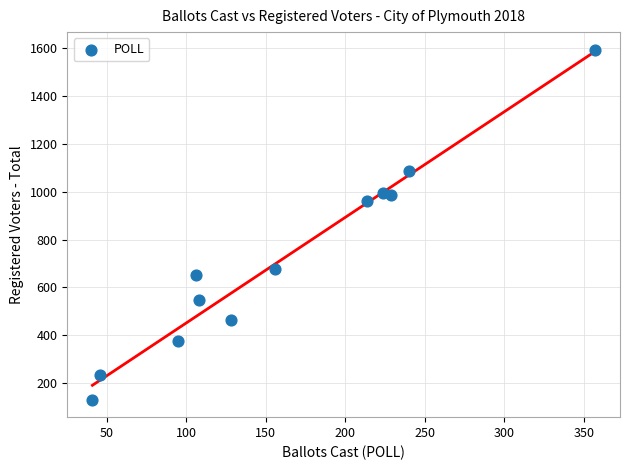

What is the average X value?

162